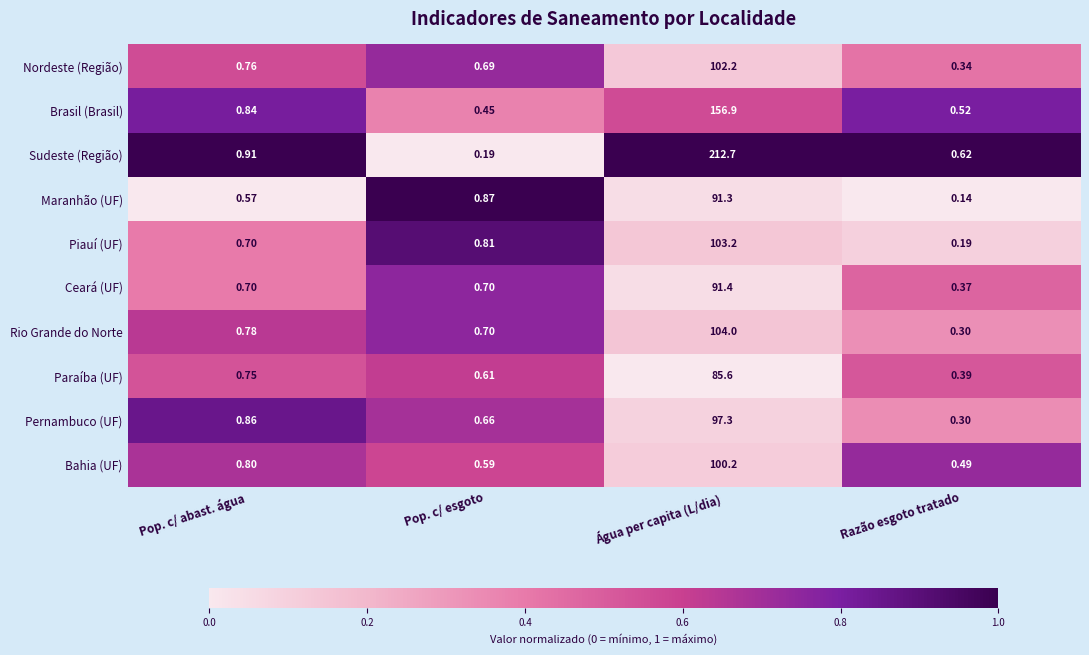

Is the value of Maranhão (UF) at Água per capita (L/dia) greater than the value of Sudeste (Região) at Pop. c/ abast. água?

Yes